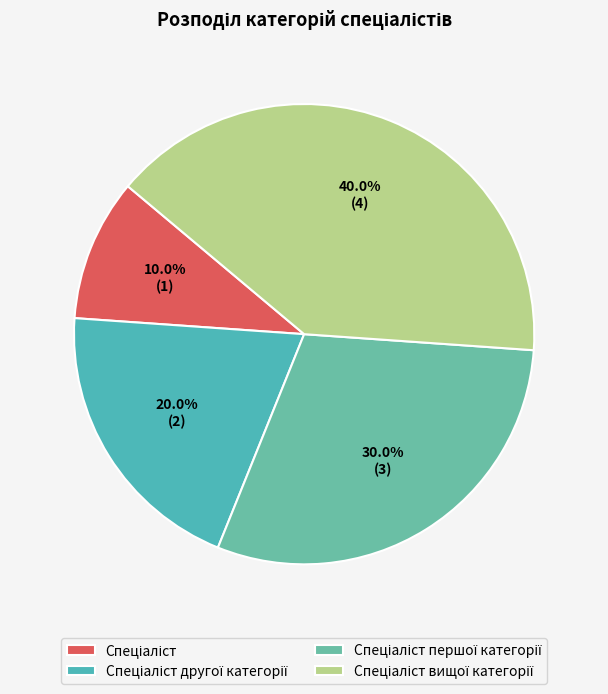

What is the change in value from Спеціаліст другої категорії to Спеціаліст вищої категорії?

+2